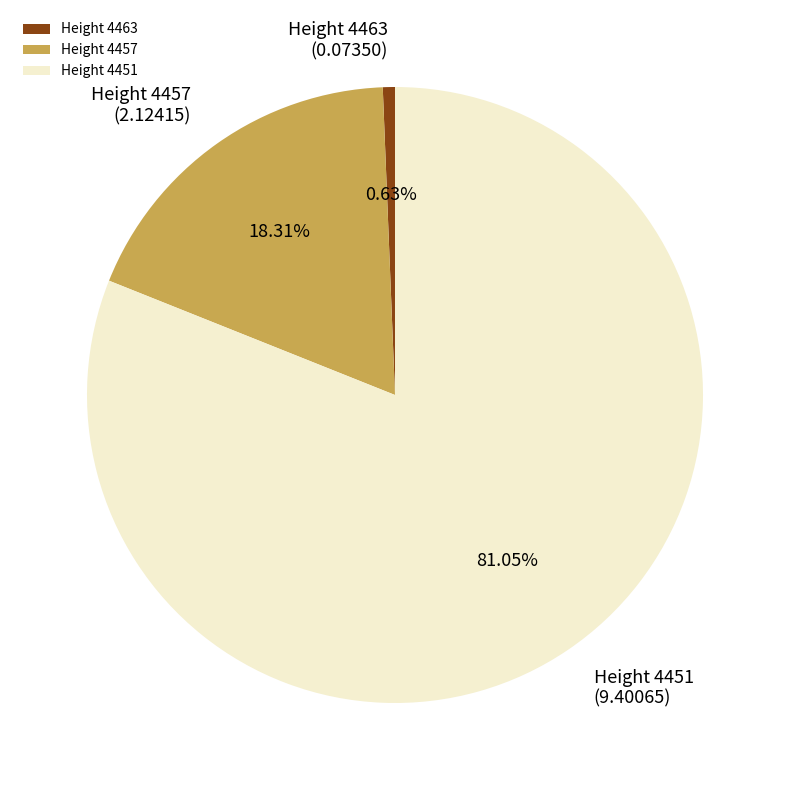

Which slice is the smallest?

Height 4463